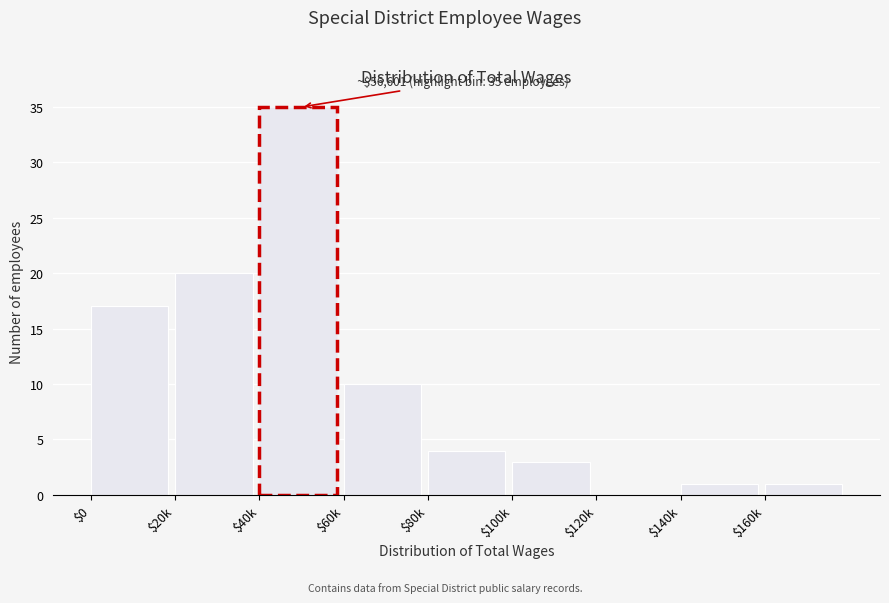

What is the sum of all values?

91